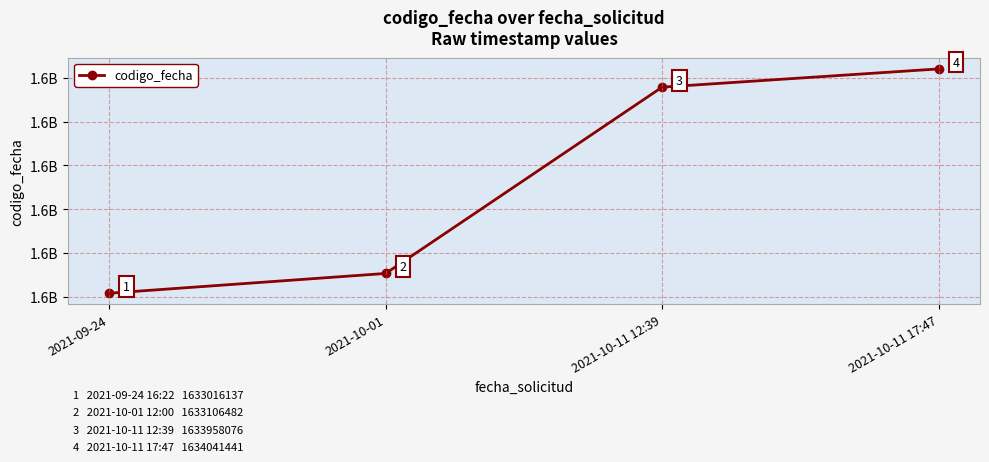

True or false: the data shows 2300208024 at 2021-10-11 17:47.

False